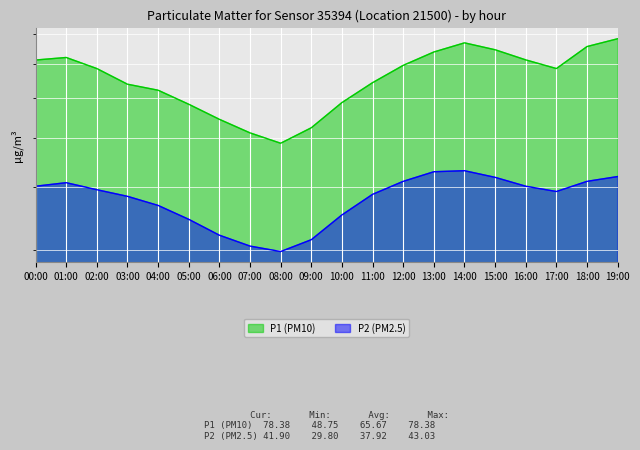

Which category has the highest value across all series?

19:00